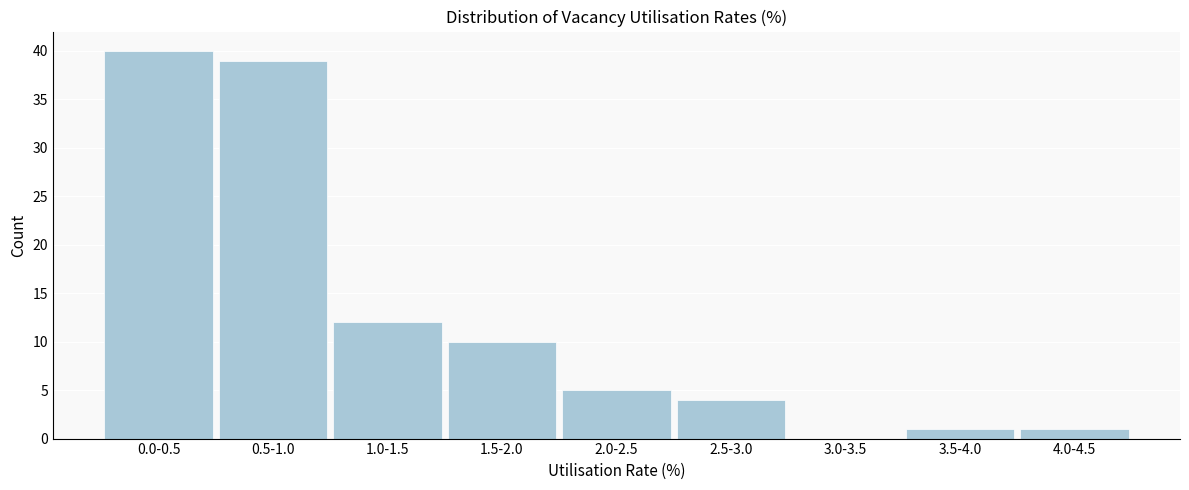

Reading left to right, list all the values displayed in this chart.

0.0-0.5=40	0.5-1.0=39	1.0-1.5=12	1.5-2.0=10	2.0-2.5=5	2.5-3.0=4	3.0-3.5=0	3.5-4.0=1	4.0-4.5=1